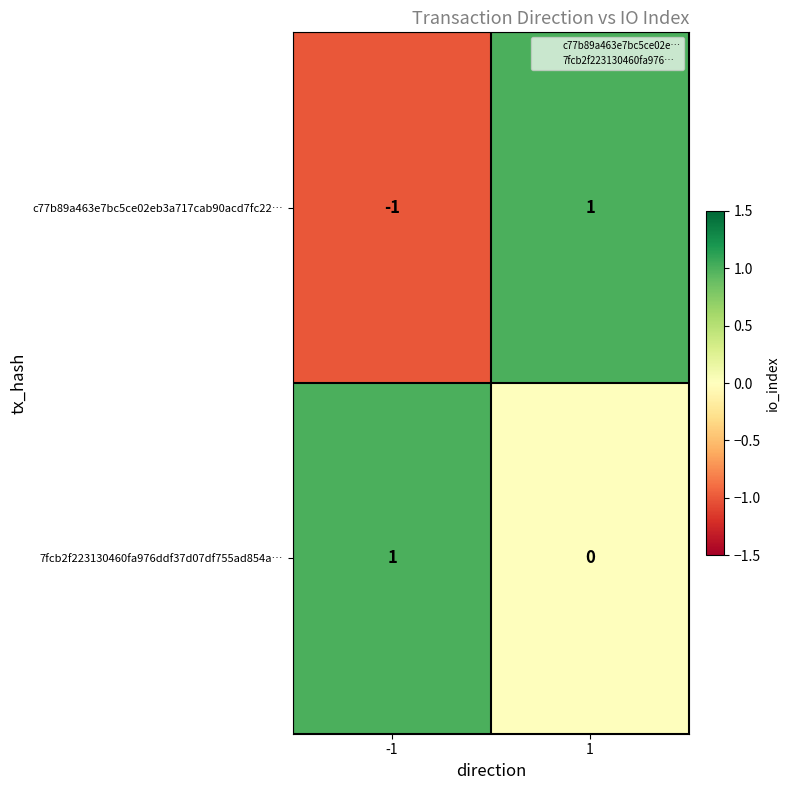

How many positive values does the 7fcb2f223130460fa976ddf37d07df755ad854a… series have?

1